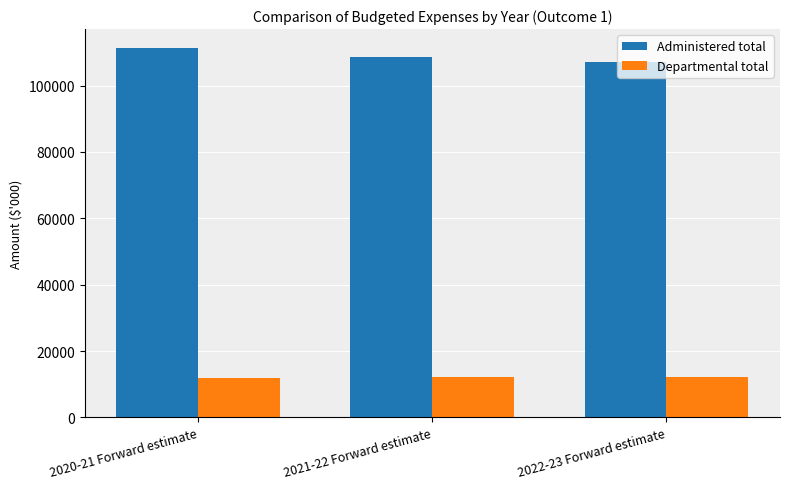

How many series are shown in this chart?

2